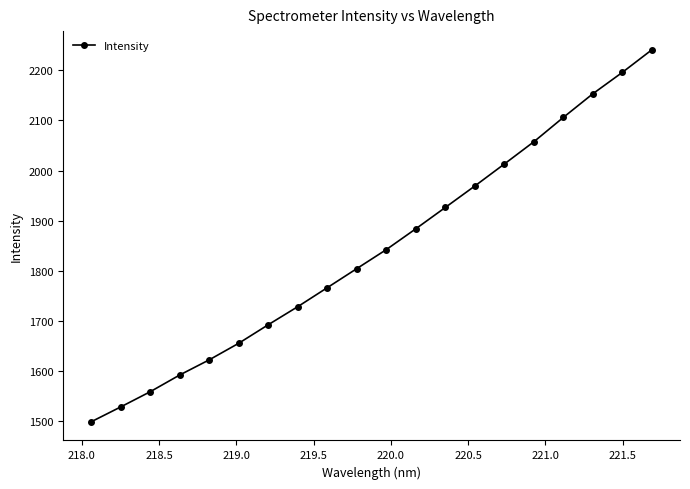

How many values are below 1842?

10